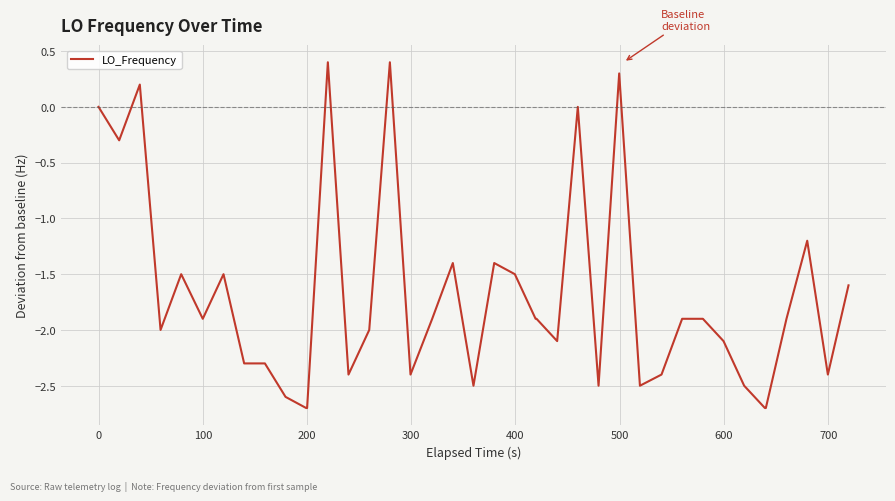

What is the smallest value displayed?

-2.7